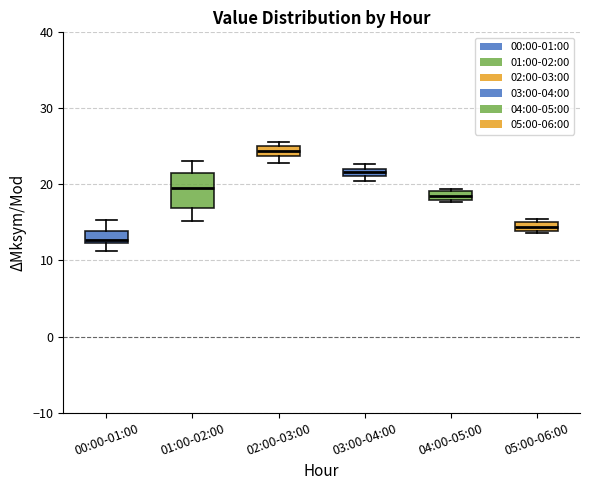

Which box's median line is the highest?

02:00-03:00